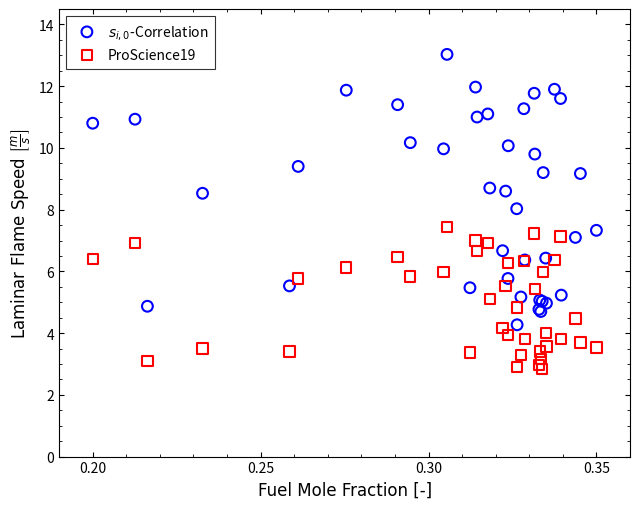

Which series has the widest spread of Y values?

$s_{i,0}$-Correlation